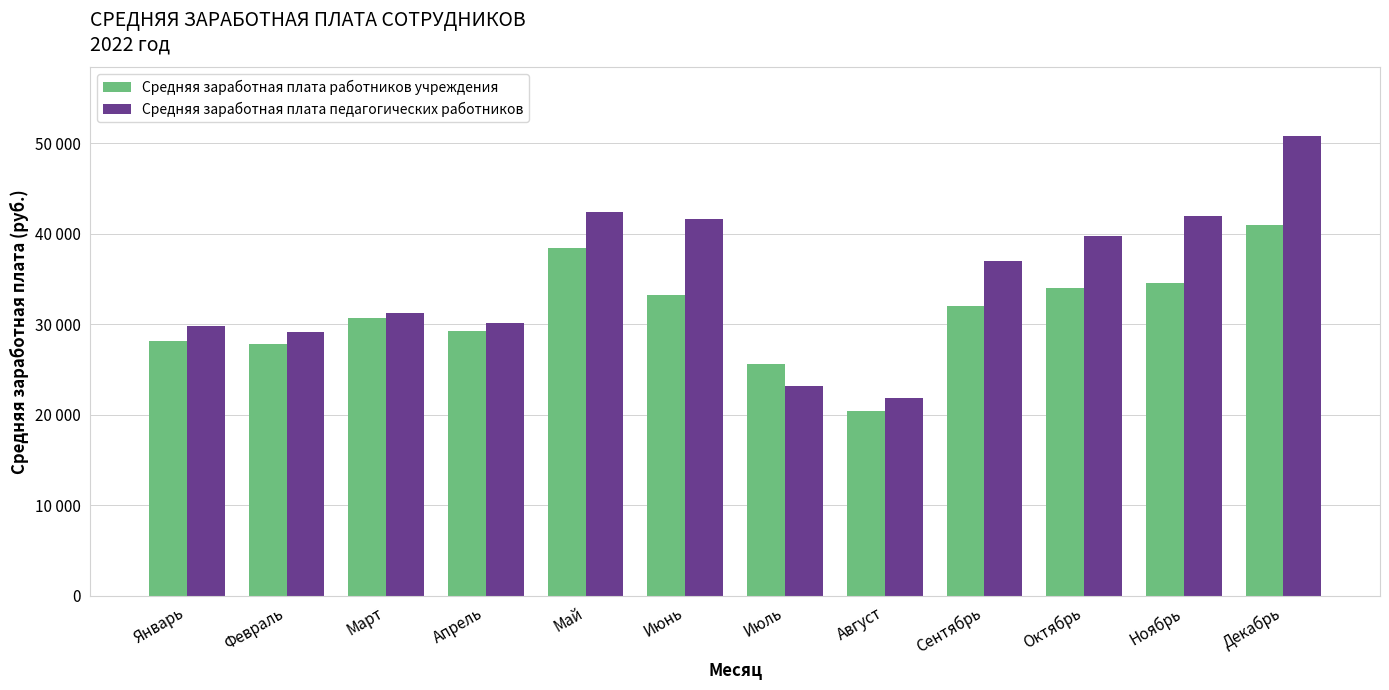

Reading left to right, extract all data points from this chart.

Средняя заработная плата работников учреждения: Январь=28083.5	Февраль=27771.4	Март=30636.3	Апрель=29281.0	Май=38443.2	Июнь=33262.9	Июль=25587.7	Август=20437.3	Сентябрь=32021.6	Октябрь=33941.5	Ноябрь=34564.1	Декабрь=40984.5
Средняя заработная плата педагогических работников: Январь=29821.1	Февраль=29140.6	Март=31230.3	Апрель=30128.4	Май=42346.9	Июнь=41565.3	Июль=23206.0	Август=21807.6	Сентябрь=37013.8	Октябрь=39746.2	Ноябрь=41971.2	Декабрь=50809.3